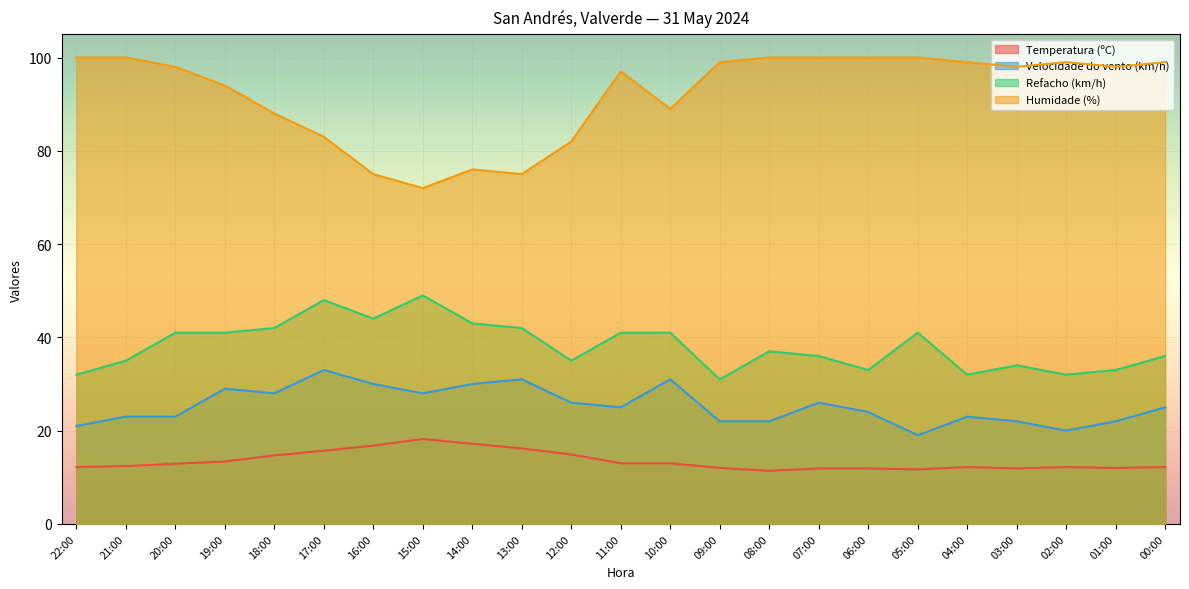

Rank the series by their maximum value, from lowest to highest.

Temperatura (ºC), Velocidade do vento (km/h), Refacho (km/h), Humidade (%)